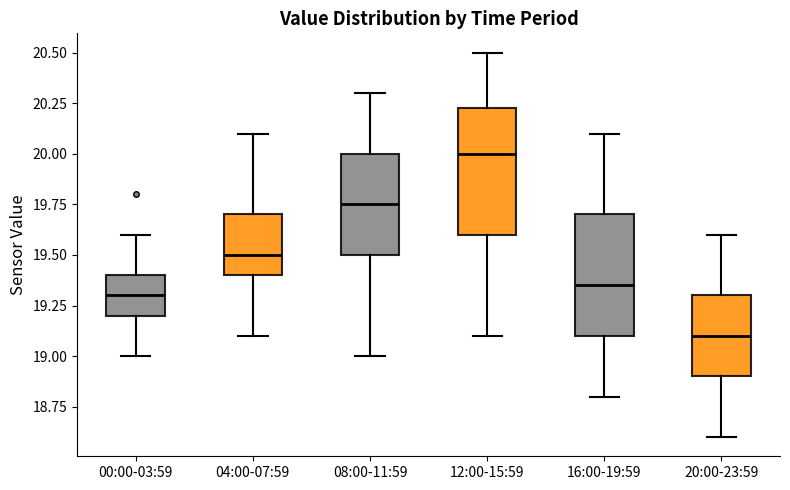

Reading left to right, read every box against the y-axis: the position of its median line, the range the box covers, and the ends of its whiskers. The values are not printed on the chart, so give them approximately, as read against the axis.

00:00-03:59: median 19.30, box 19.20 to 19.40, whiskers 19.00 to 19.60
04:00-07:59: median 19.50, box 19.40 to 19.70, whiskers 19.10 to 20.10
08:00-11:59: median 19.75, box 19.50 to 20.00, whiskers 19.00 to 20.30
12:00-15:59: median 20.00, box 19.60 to 20.25, whiskers 19.10 to 20.50
16:00-19:59: median 19.35, box 19.10 to 19.70, whiskers 18.80 to 20.10
20:00-23:59: median 19.10, box 18.90 to 19.30, whiskers 18.60 to 19.60